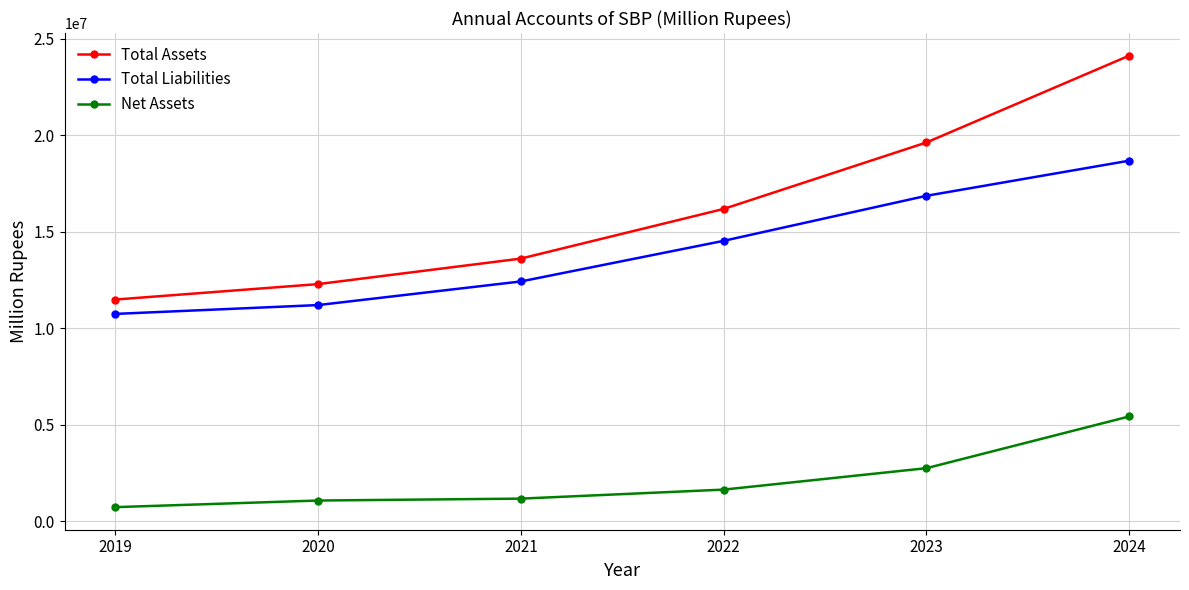

What is the value of the Total Liabilities point at the 4th from the left?

14527749.0